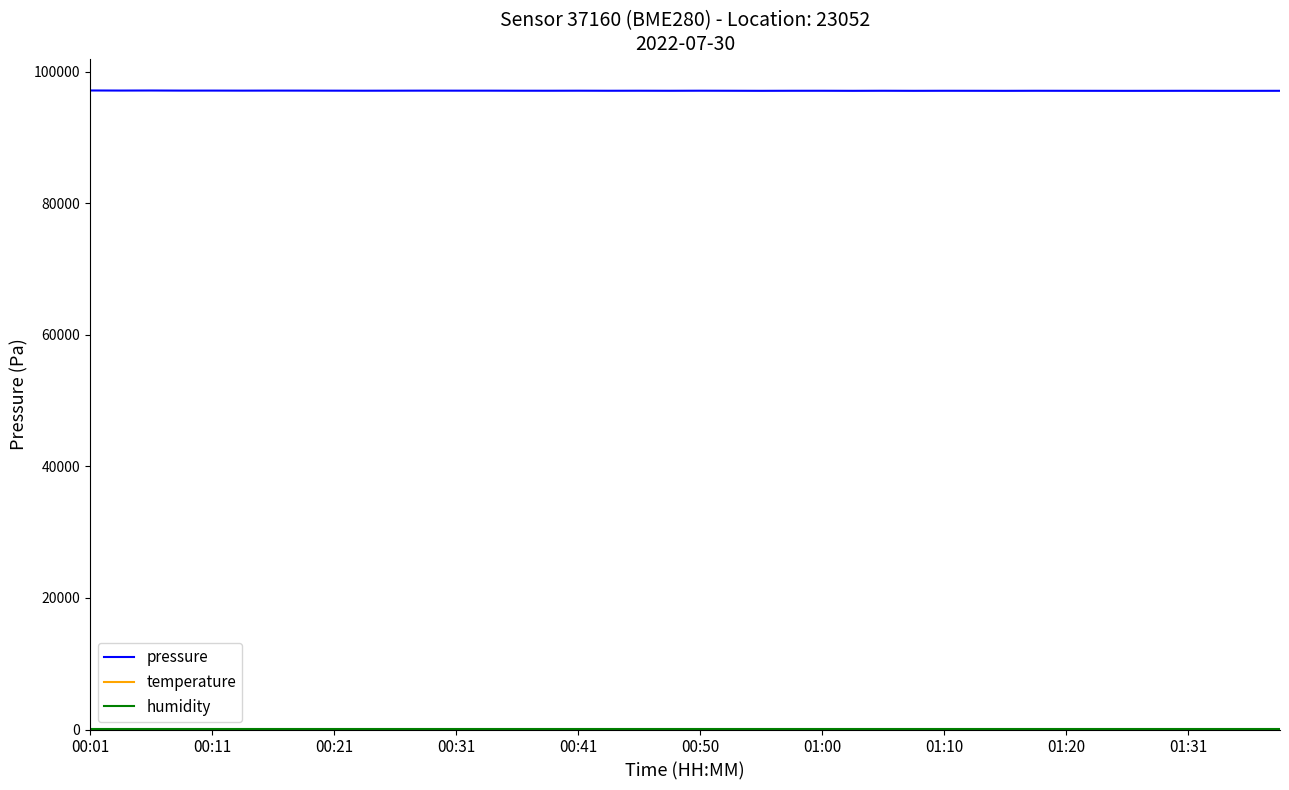

Which series has the largest total across all categories?

pressure